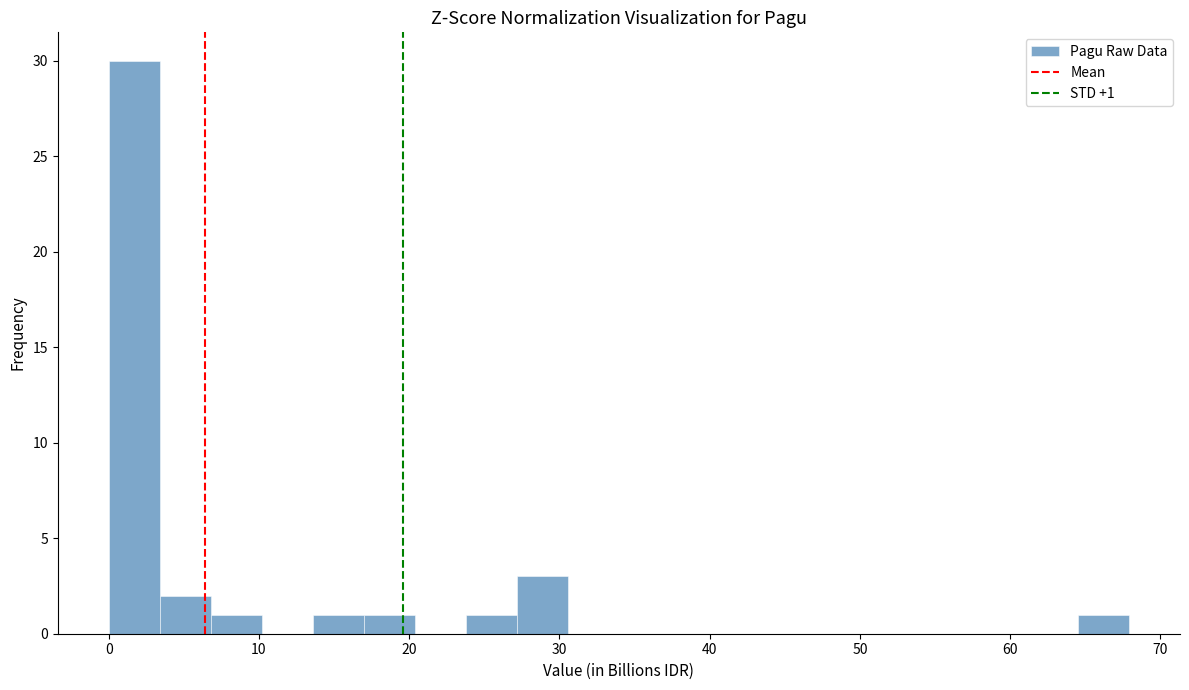

Read against the x-axis, roughly where is the centre of the tallest bar?

2